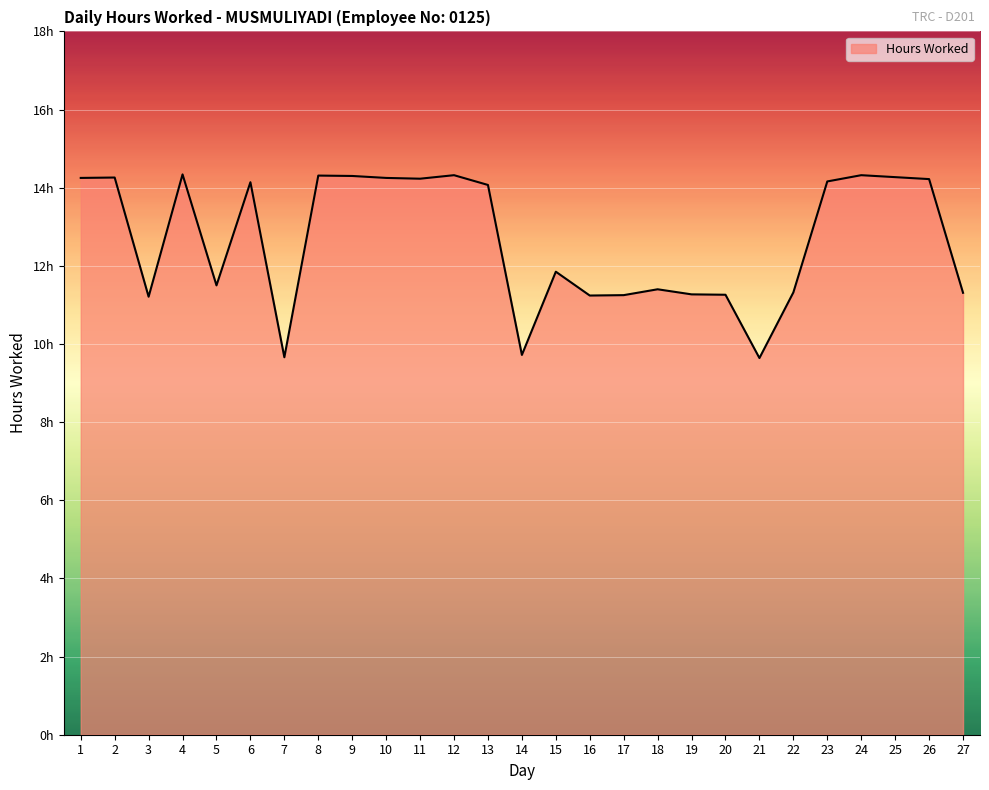

How many interior local valleys (lower than both neighbors) does the data have?

7